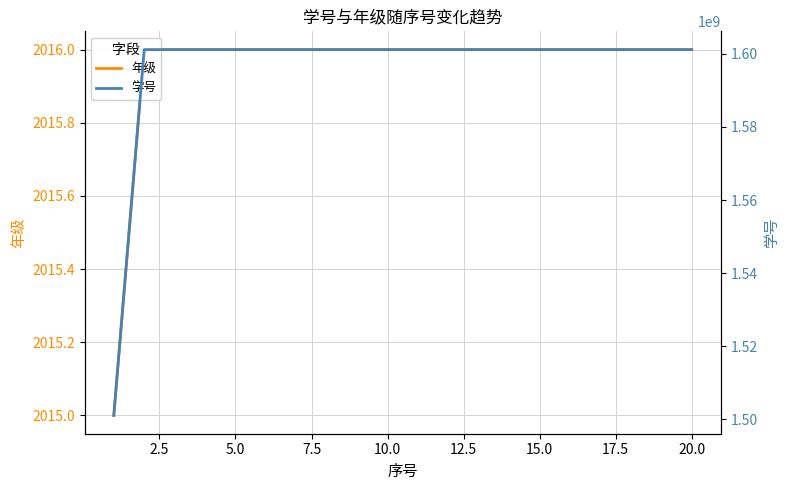

How many series are shown in this chart?

2